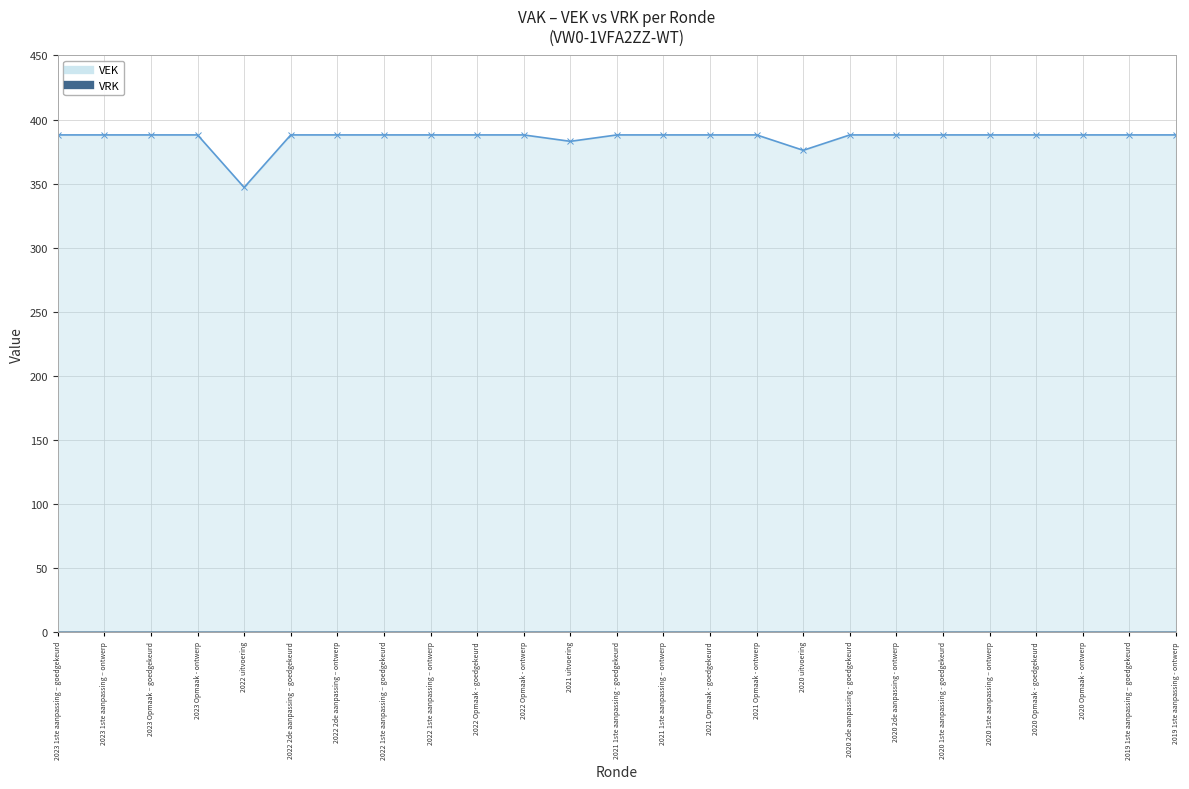

Does the chart display data point markers on the line(s)?

Yes